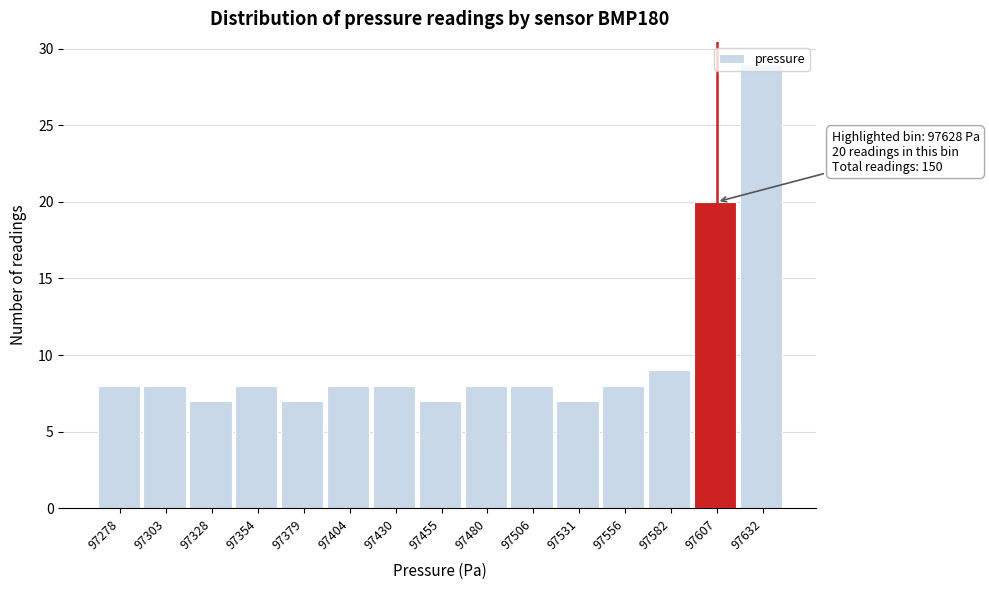

What is the value of the 3rd bar from the left?

7